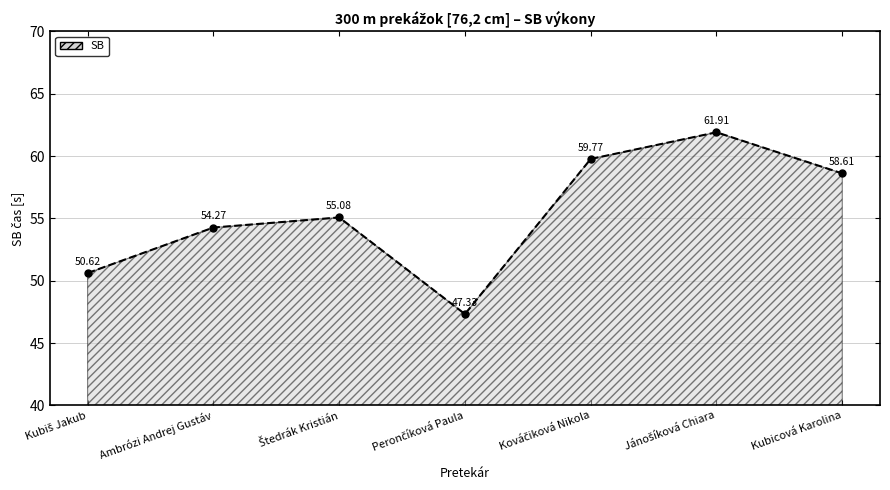

What is the sum of all values?

387.6